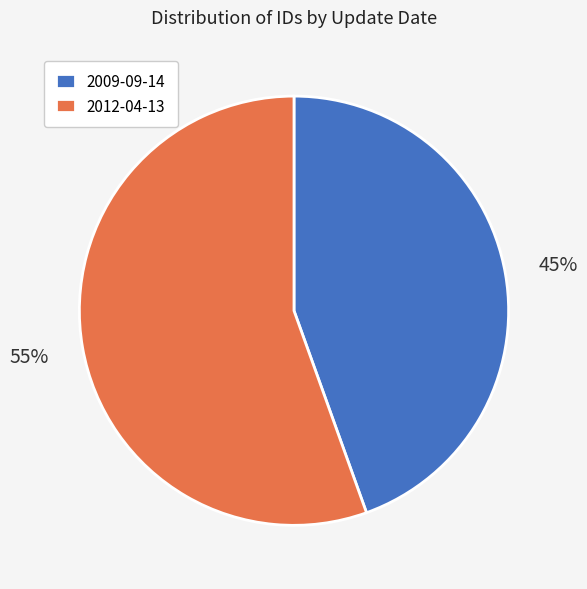

Does any single category account for the majority?

Yes